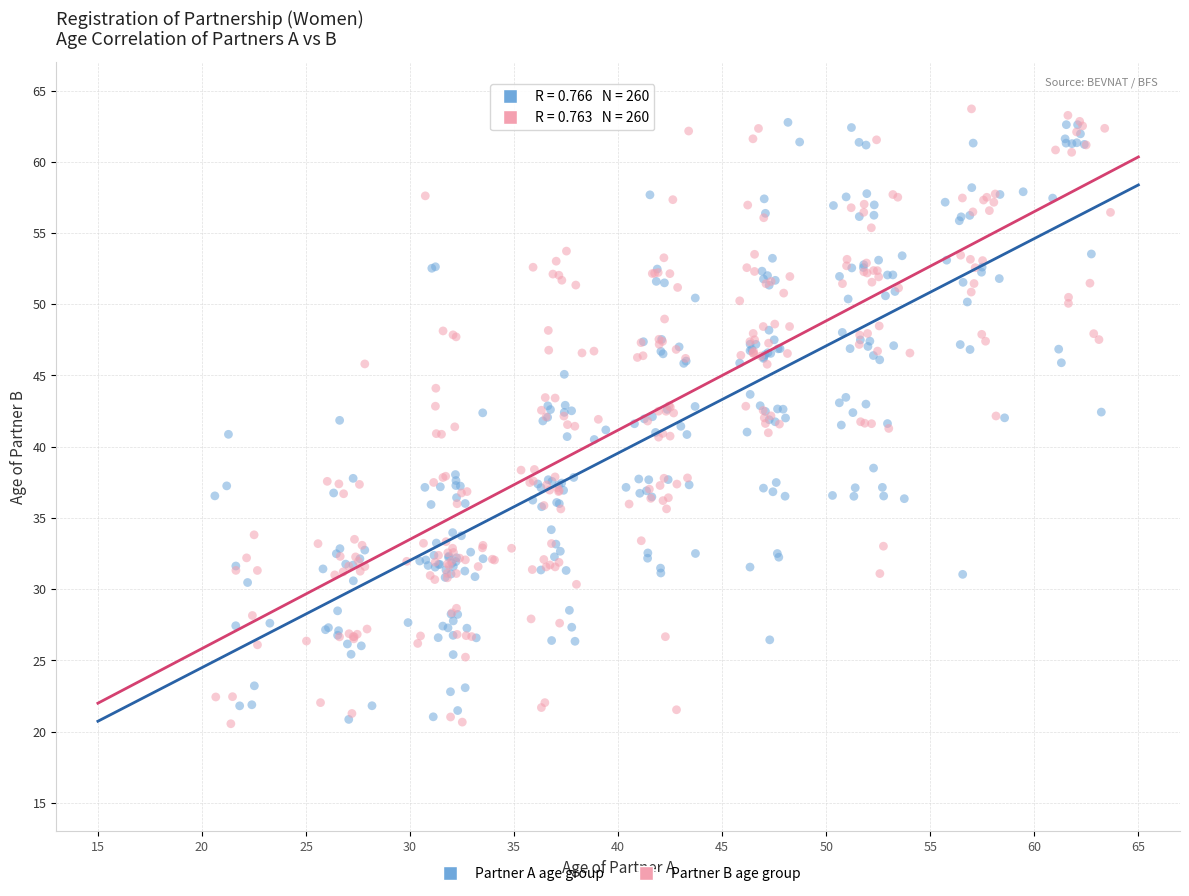

What are all the series names shown in the legend?

Partner A age group, Partner B age group